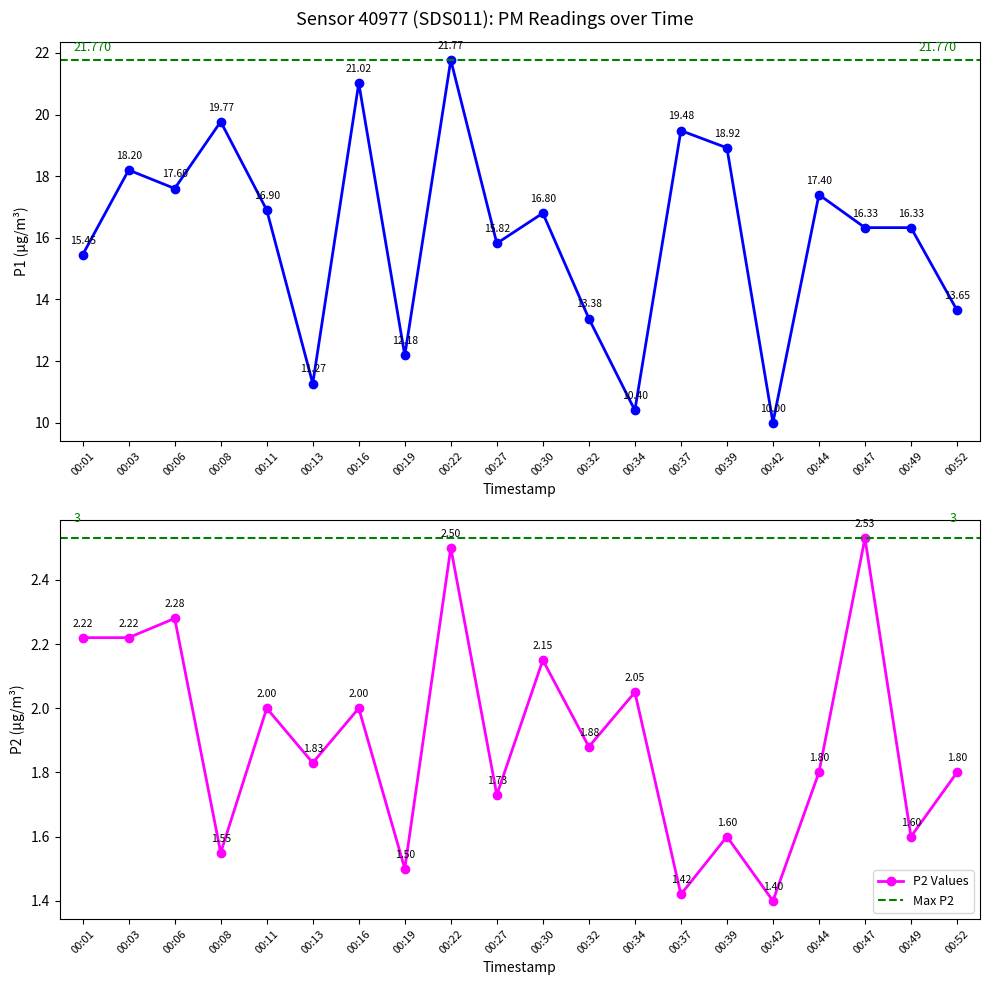

How many categories are shown in the chart?

20